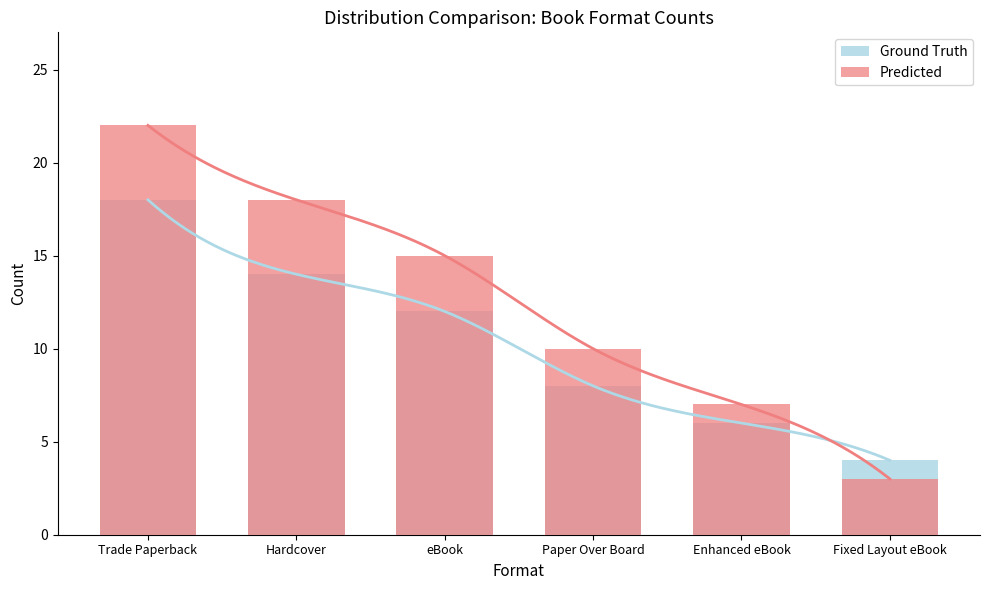

At how many categories does at least one series exceed 12?

3